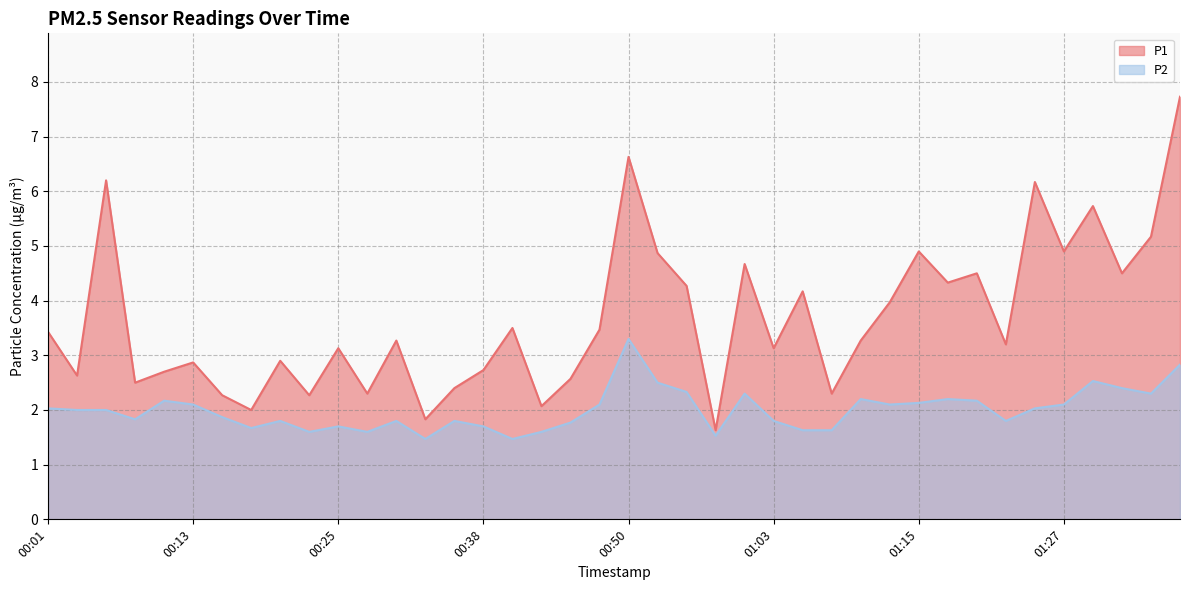

Rank the series by their maximum value, from lowest to highest.

P2, P1